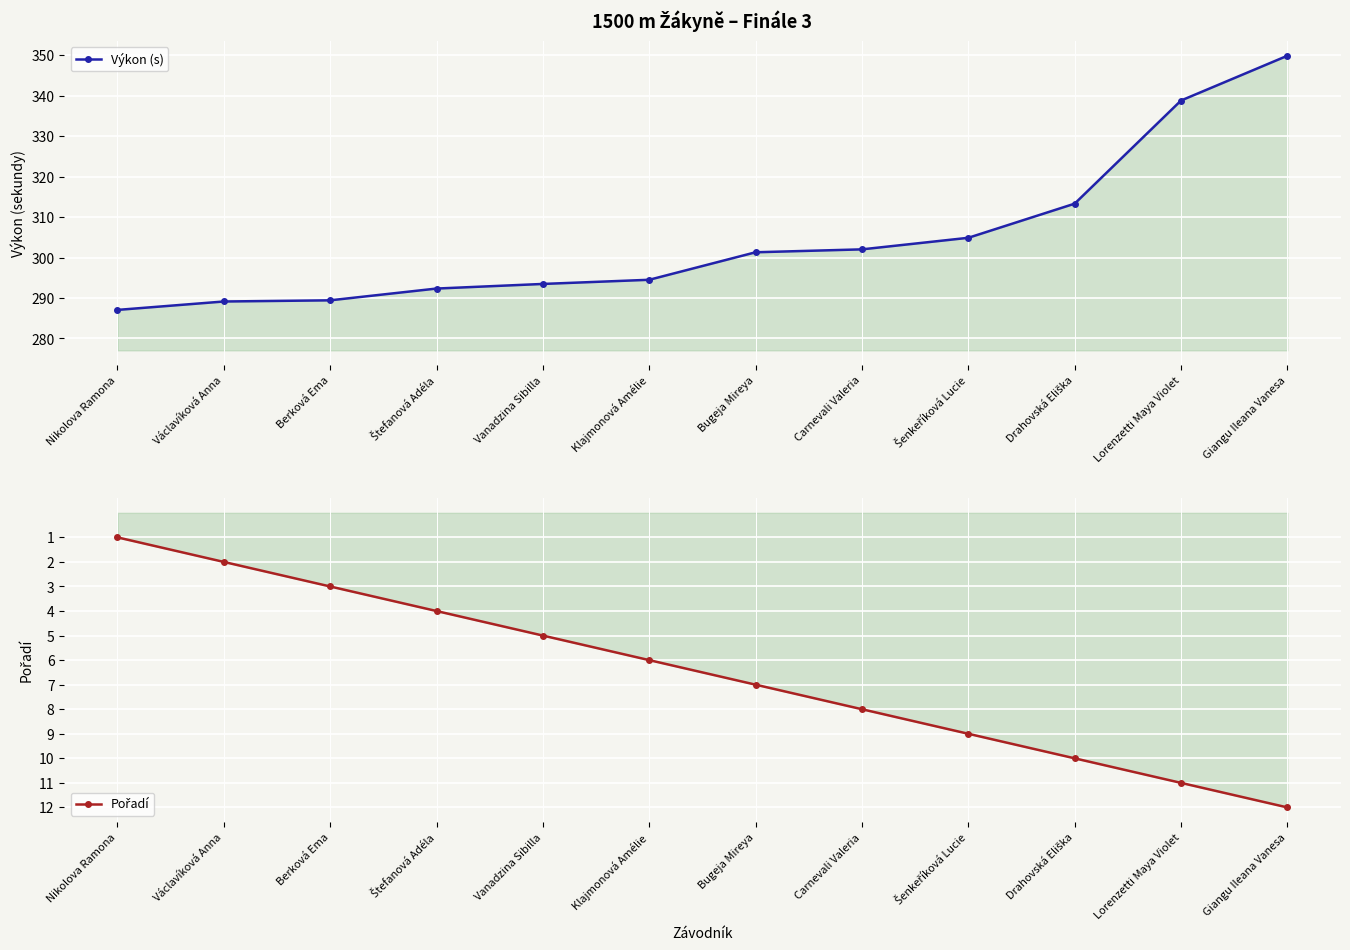

What is the difference between the highest and lowest values at Štefanová Adéla?

288.3